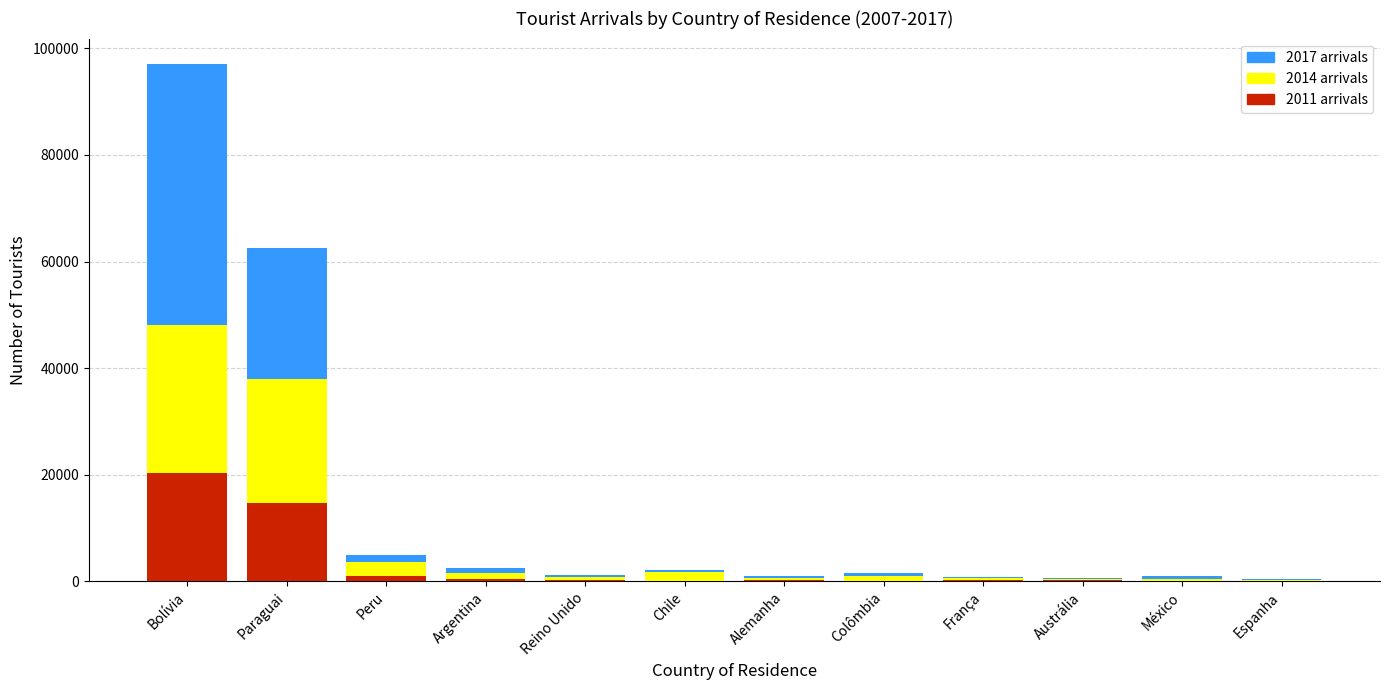

At which category is the sum across all series the highest?

Bolívia